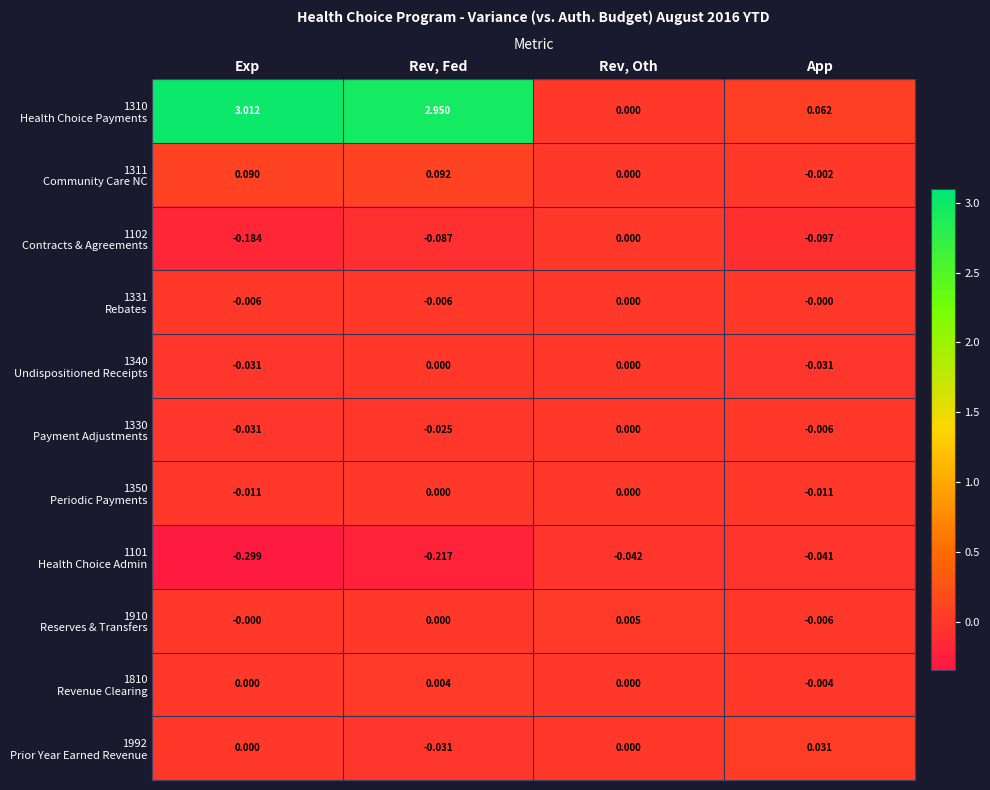

At which category does the chart reach its minimum across all series?

Exp